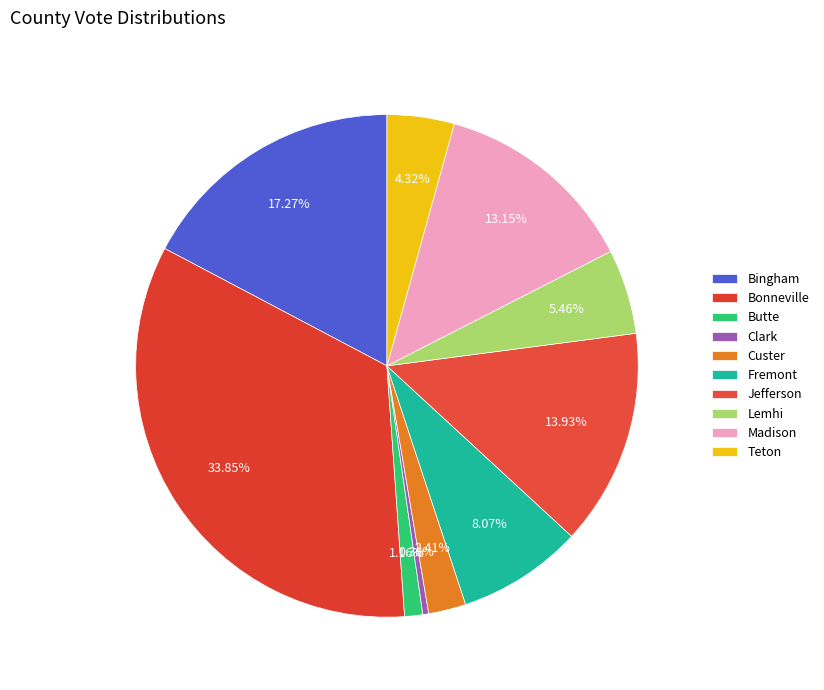

How many segments does this pie chart have?

10